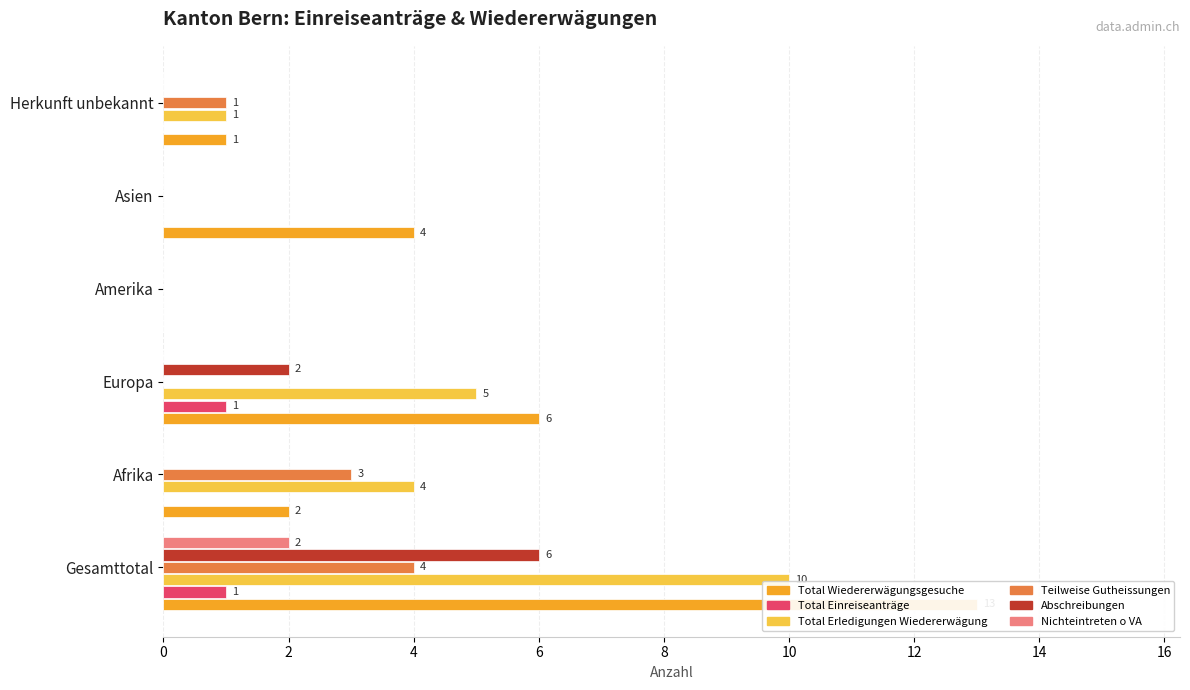

Rank the series by their maximum value, from lowest to highest.

Total Einreiseanträge, Nichteintreten o VA, Teilweise Gutheissungen, Abschreibungen, Total Erledigungen Wiedererwägung, Total Wiedererwägungsgesuche